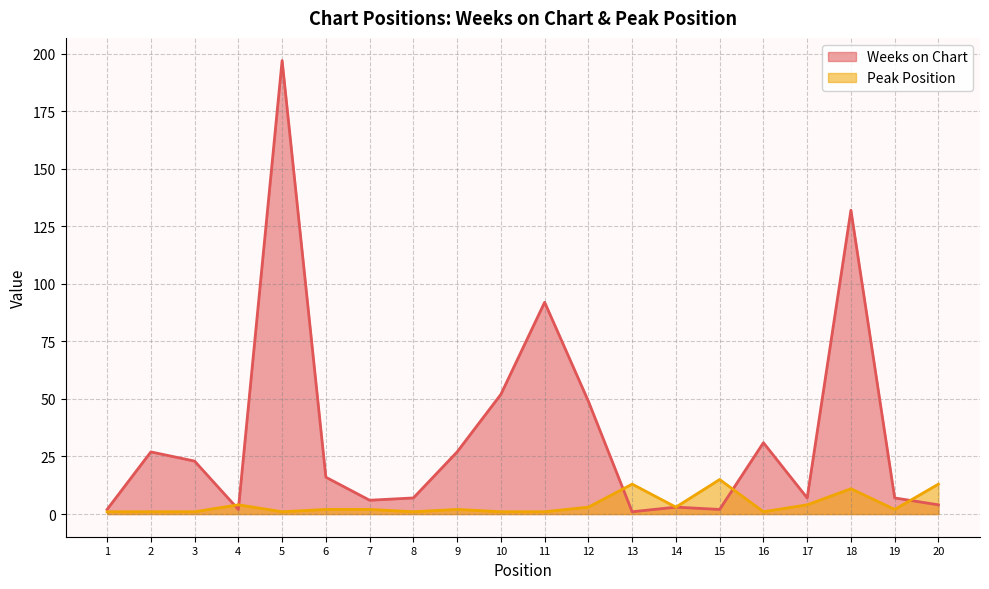

Which series has the largest total across all categories?

Weeks on Chart